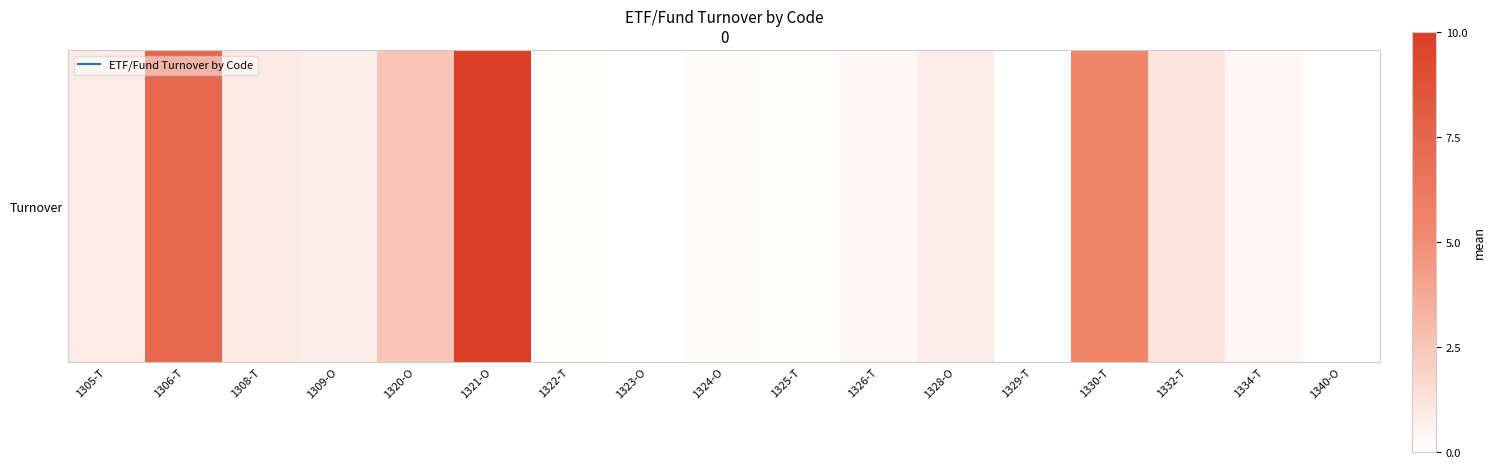

Rank the categories by value from lowest to highest.

1323-O, 1329-T, 1340-O, 1325-T, 1322-T, 1324-O, 1326-T, 1334-T, 1309-O, 1328-O, 1305-T, 1308-T, 1332-T, 1320-O, 1330-T, 1306-T, 1321-O